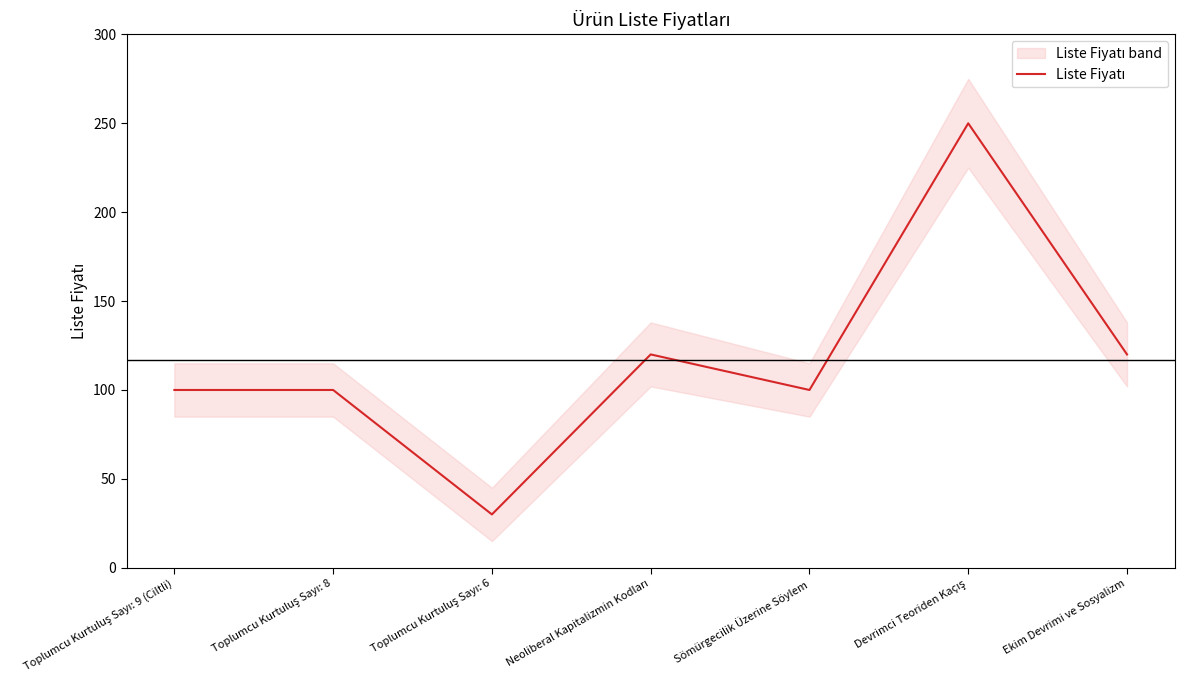

Reading right to left, list all the values displayed in this chart.

Ekim Devrimi ve Sosyalizm=120	Devrimci Teoriden Kaçış=250	Sömürgecilik Üzerine Söylem=100	Neoliberal Kapitalizmin Kodları=120	Toplumcu Kurtuluş Sayı: 6=30	Toplumcu Kurtuluş Sayı: 8=100	Toplumcu Kurtuluş Sayı: 9 (Ciltli)=100